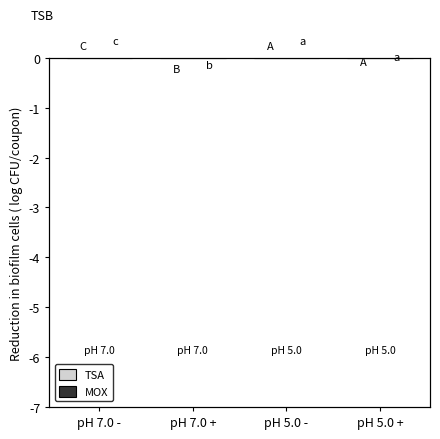

Is the value of TSA at pH 5.0 - greater than the value of MOX at pH 7.0 -?

No